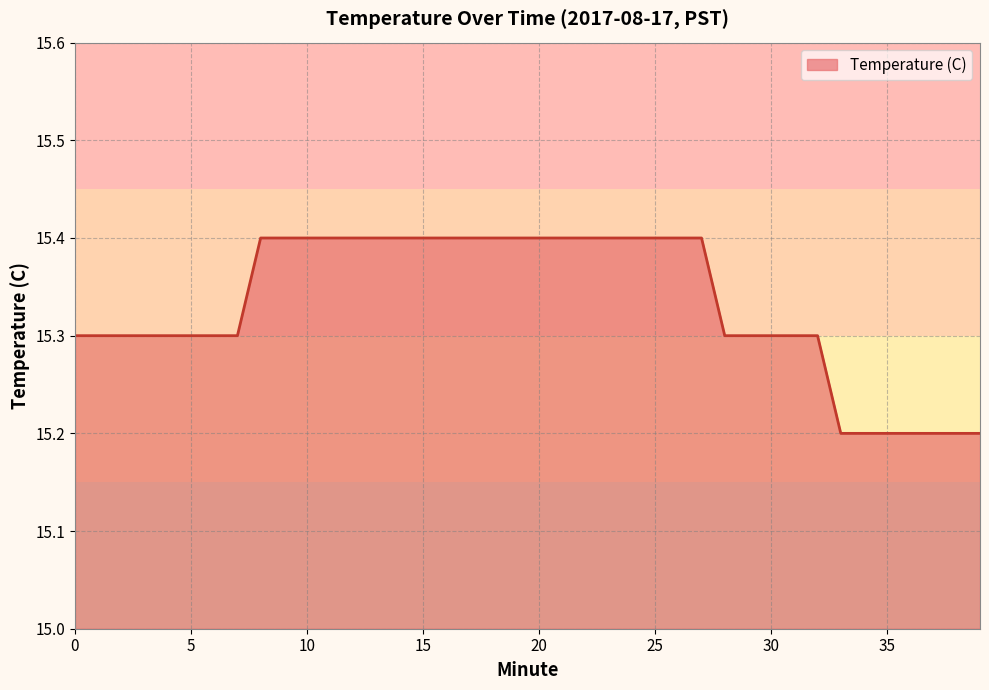

What is the smallest value displayed?

15.2